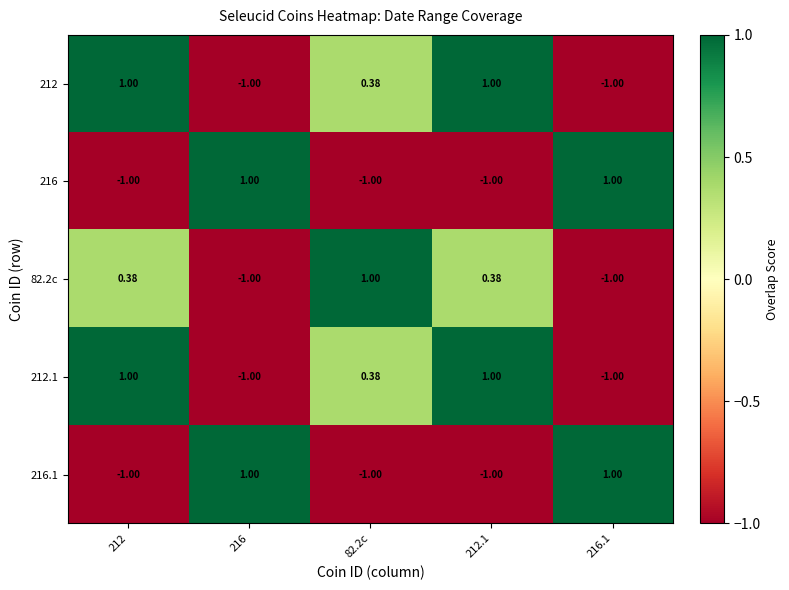

How many values in the 212.1 series are below 0?

2